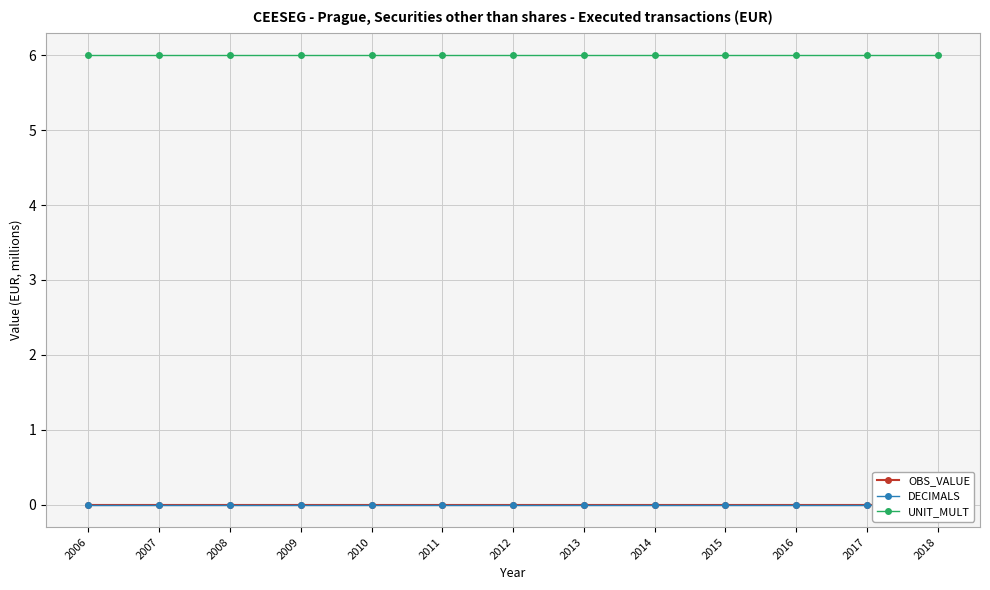

Rank the categories by OBS_VALUE value from lowest to highest.

2006, 2007, 2008, 2009, 2010, 2011, 2012, 2013, 2014, 2015, 2016, 2017, 2018